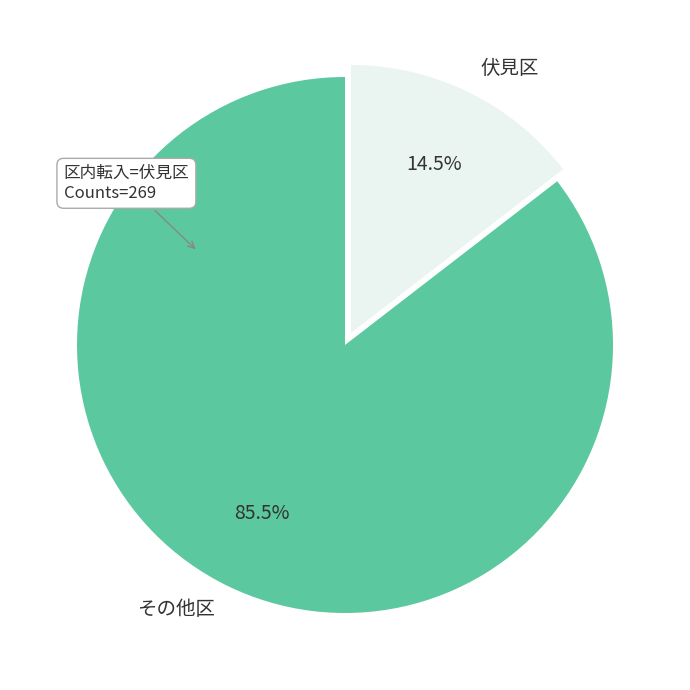

Rank the categories by value from lowest to highest.

伏見区, その他区